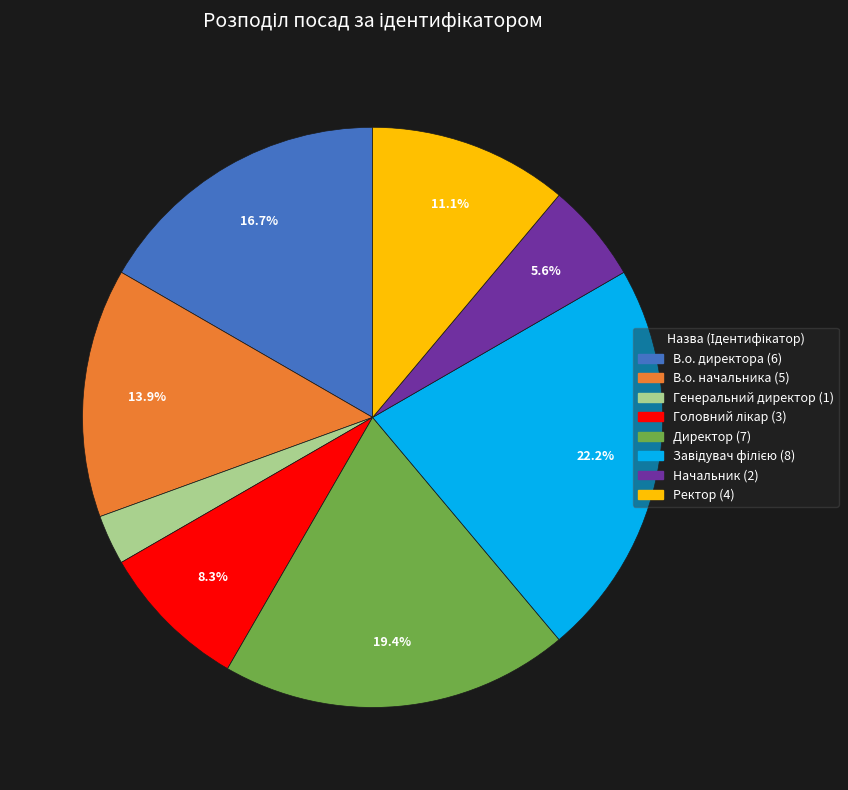

To the nearest percent, what is the average slice percentage?

12%